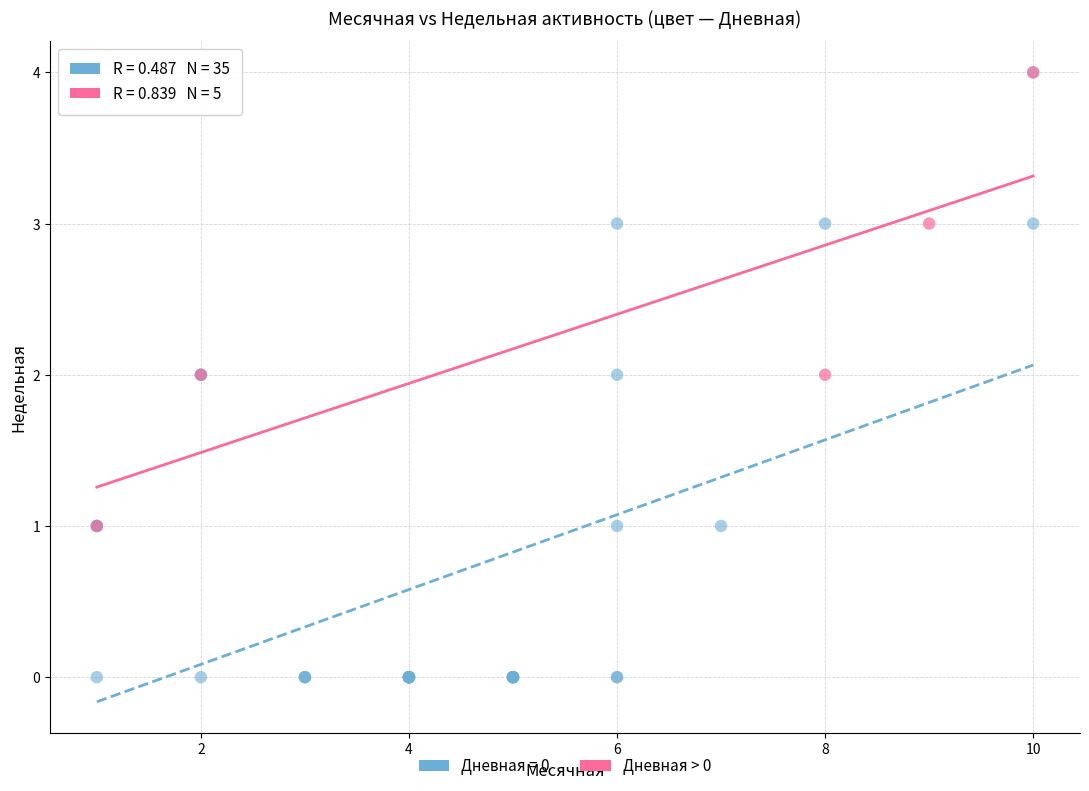

Which series contains the lowest Y value?

Дневная = 0